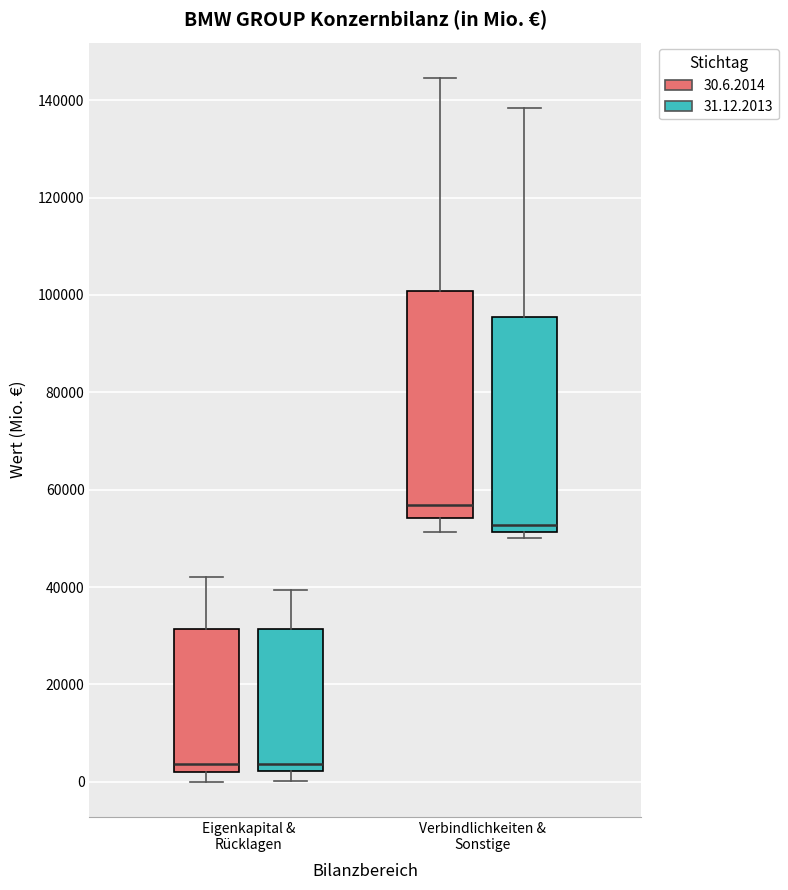

Where does the median line of the box for Eigenkapital & Rücklagen (30.6.2014) sit on the y-axis? The values are not printed on the chart, so give them approximately, as read against the axis.

4000